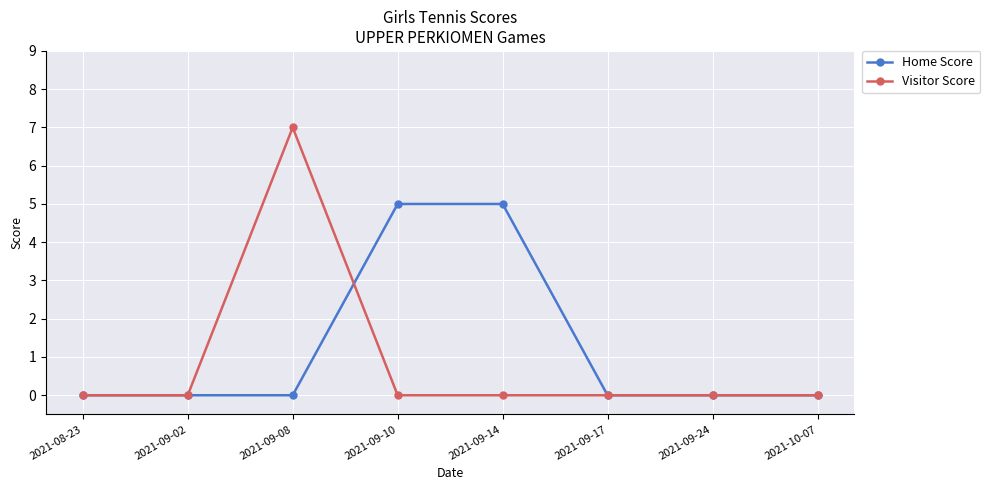

Reading left to right, extract all data points from this chart.

Home Score: 0	0	0	5	5	0	0	0
Visitor Score: 0	0	7	0	0	0	0	0